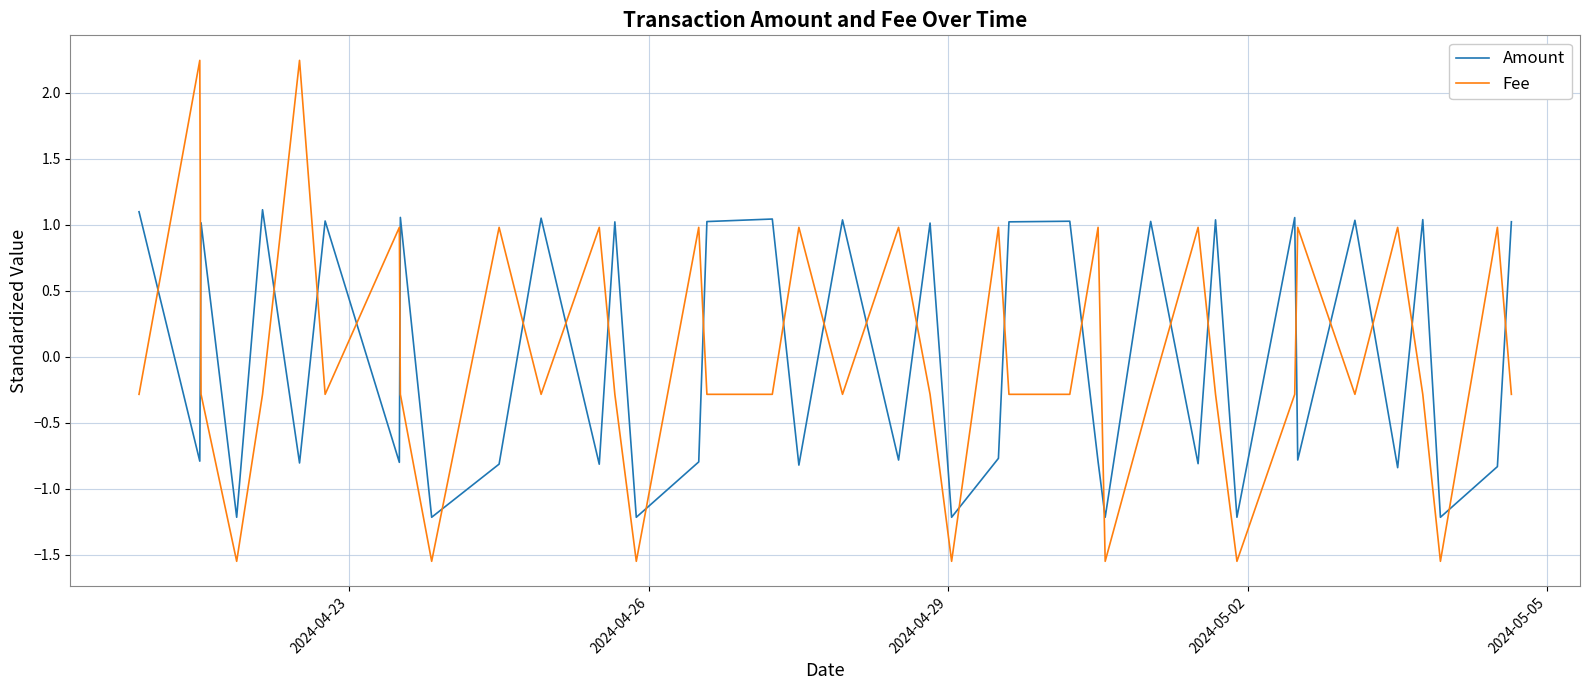

List the series in order of their peak value, lowest first.

Amount, Fee